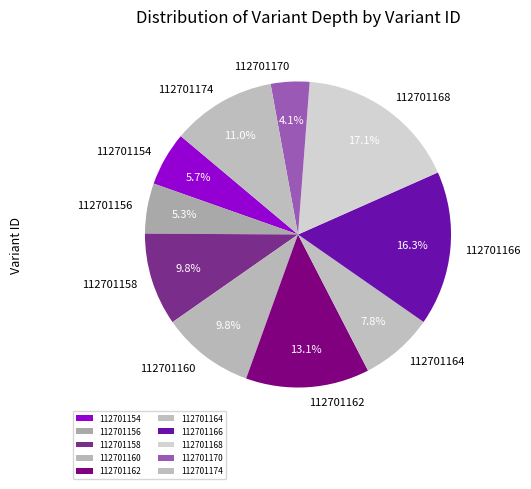

Which has a higher value, 112701160 or 112701168?

112701168